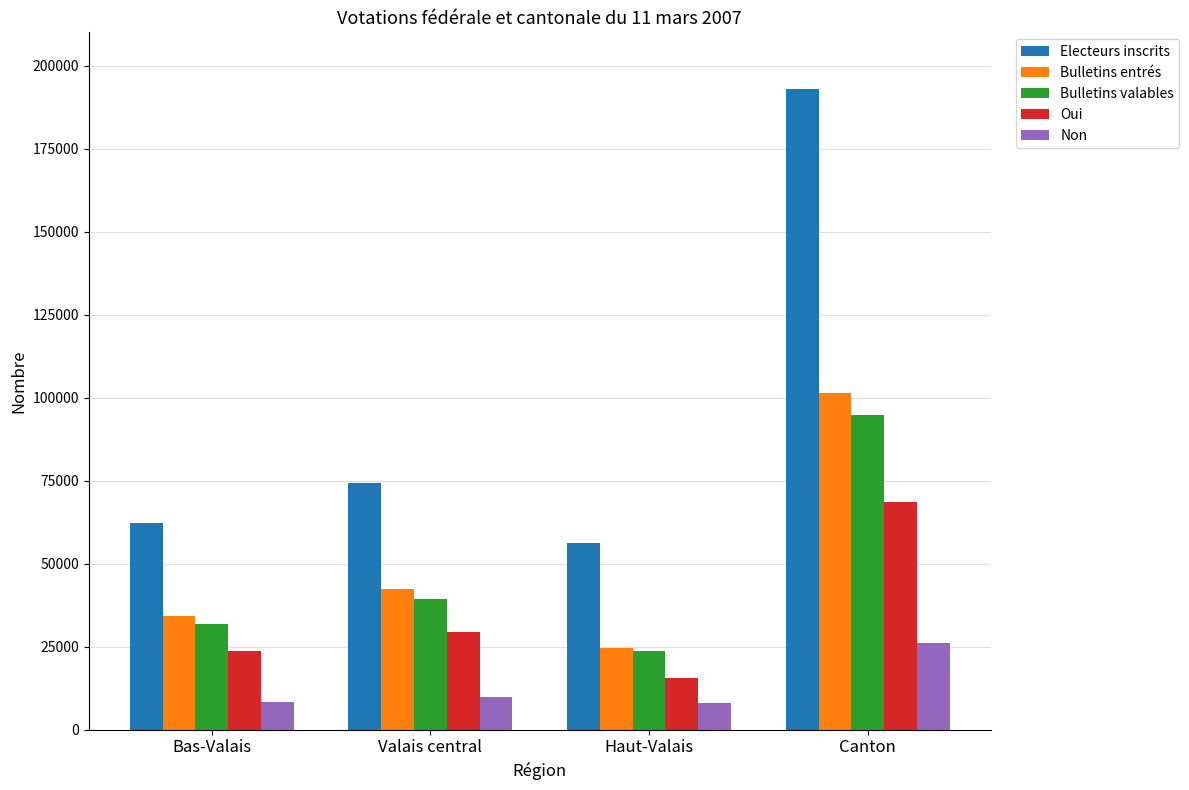

What is the spread (max minus min) of values at Haut-Valais?

48317